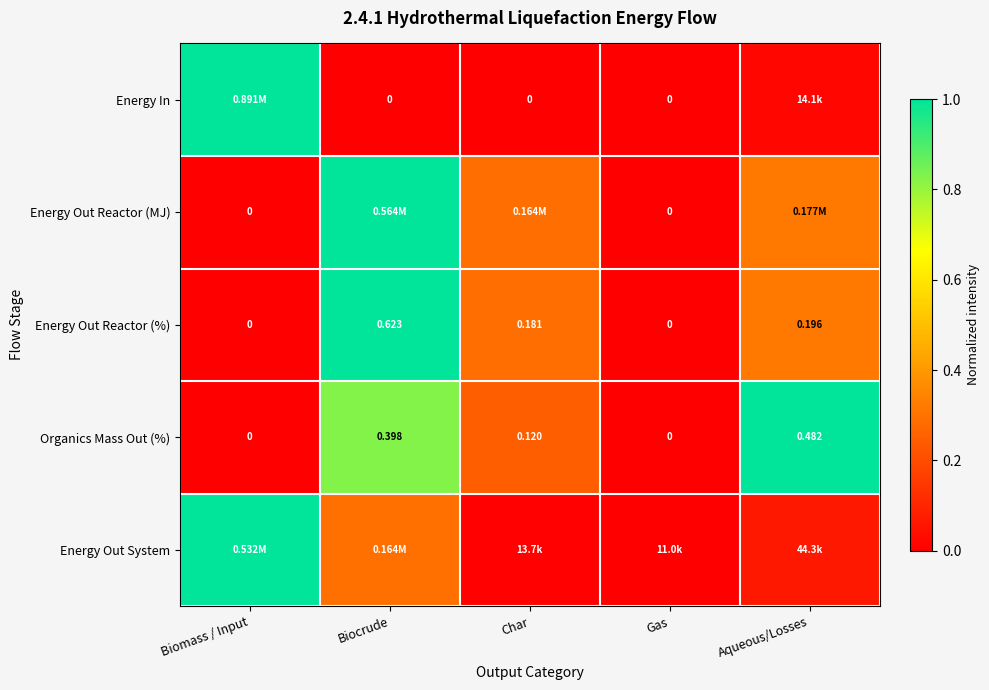

Which category has the highest value in the Organics Mass Out (%) series?

Aqueous/Losses